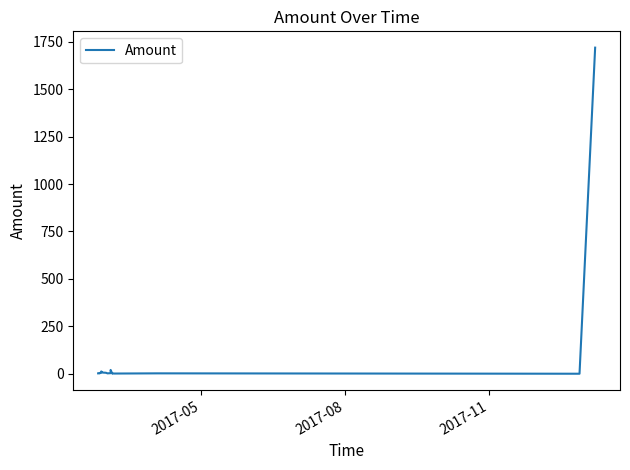

True or false: the data has more than 2 interior local peaks.

True